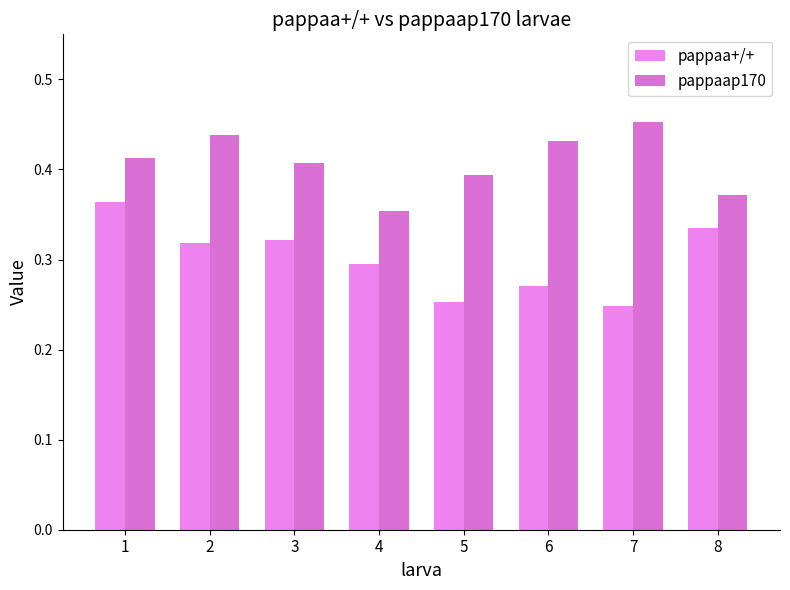

The pappaap170 series shows 0.3 at 7. True or false?

False